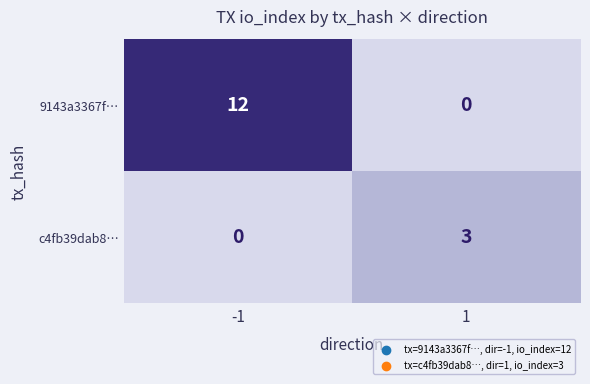

What is the approximate value of c4fb39dab8… at 1?

3